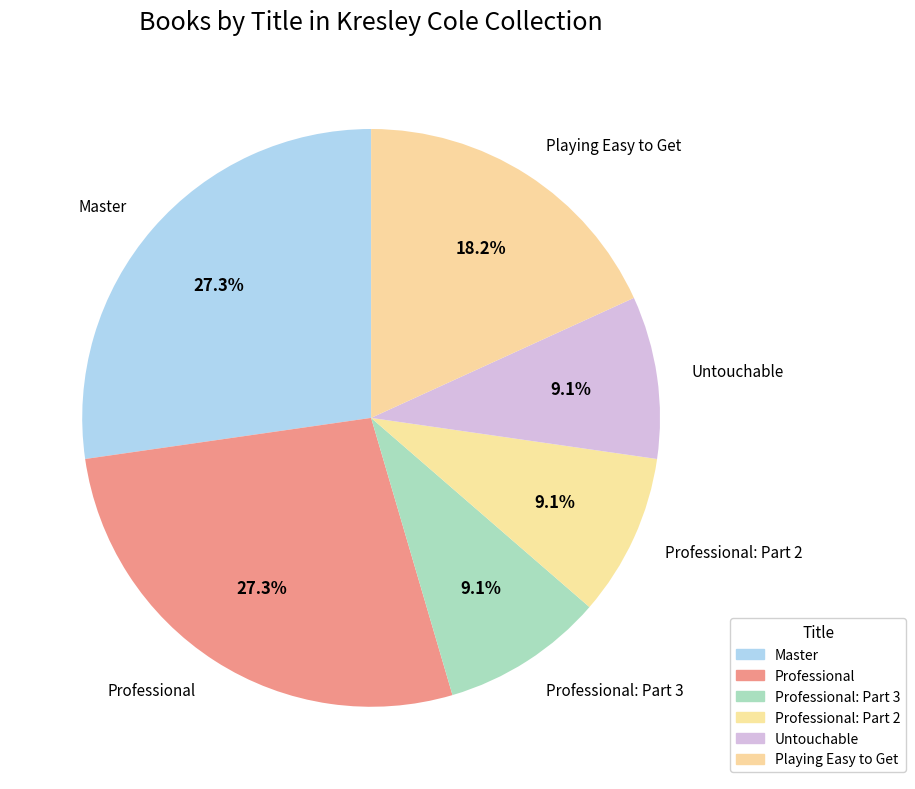

To the nearest percent, what is the combined percentage of Professional and Playing Easy to Get?

45%